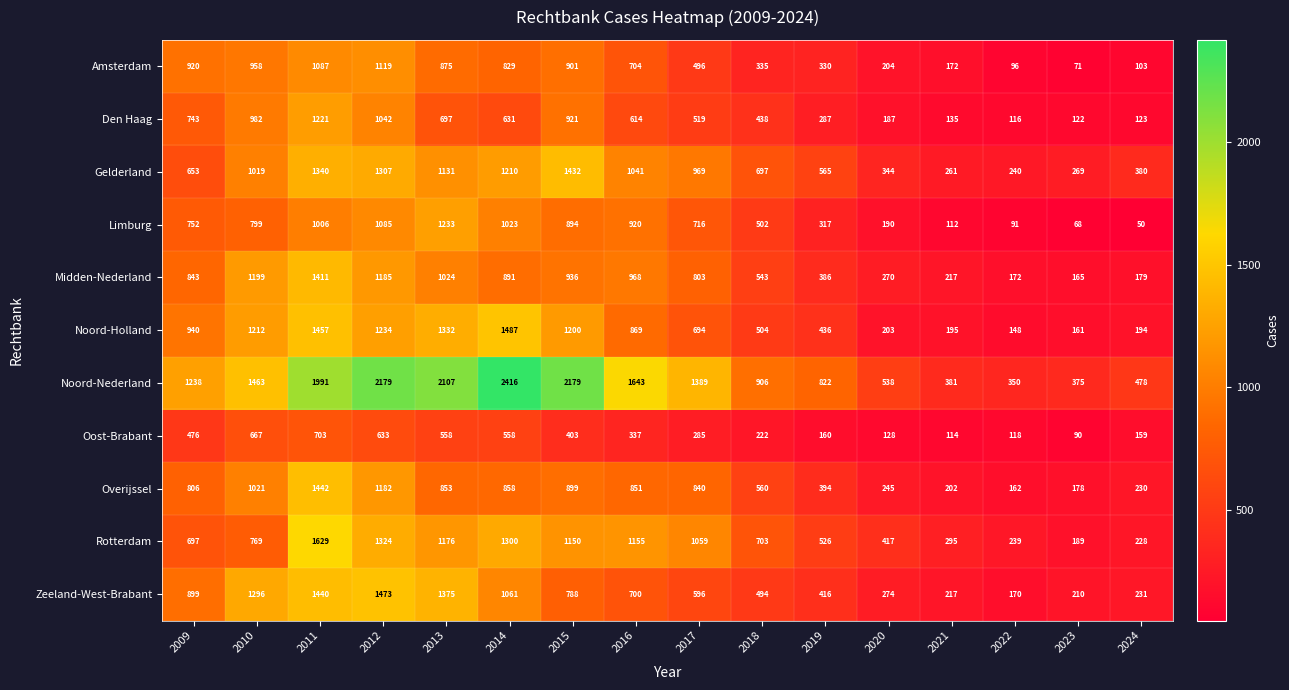

The Noord-Nederland series shows 513 at 2009. True or false?

False